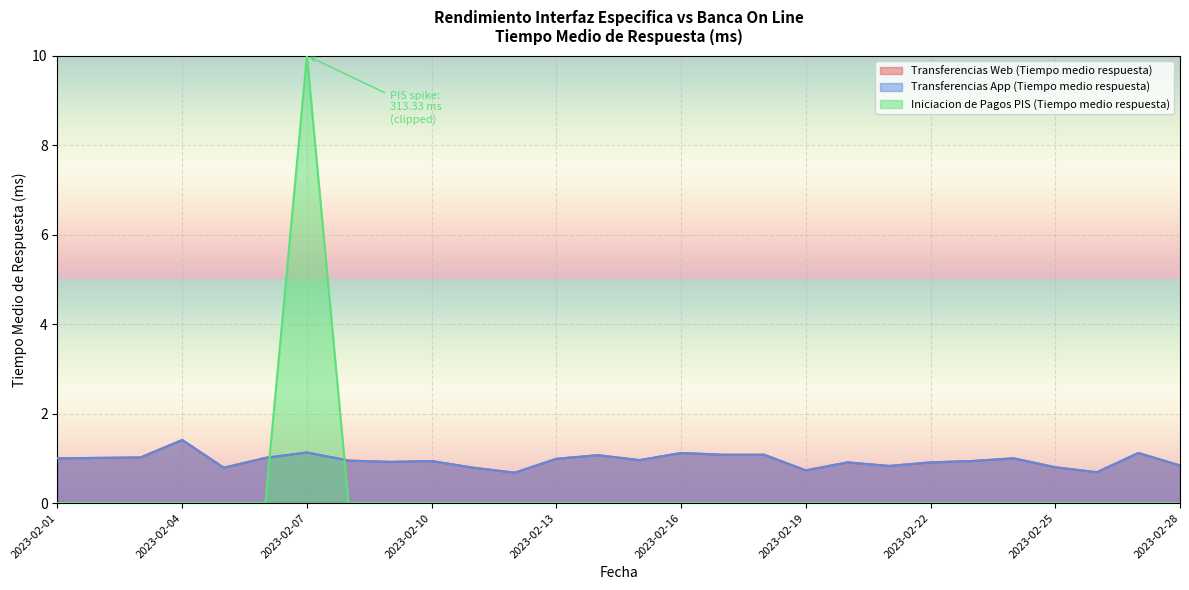

Read the Transferencias Web (Tiempo medio respuesta) value at 2023-02-24.

1.0